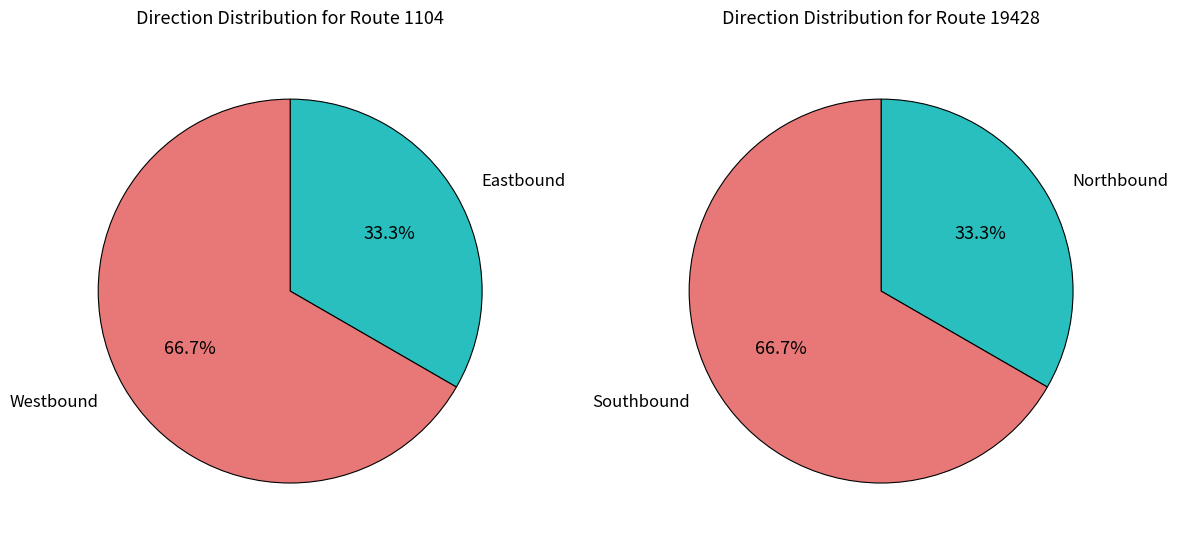

How many slices are in this pie chart?

4